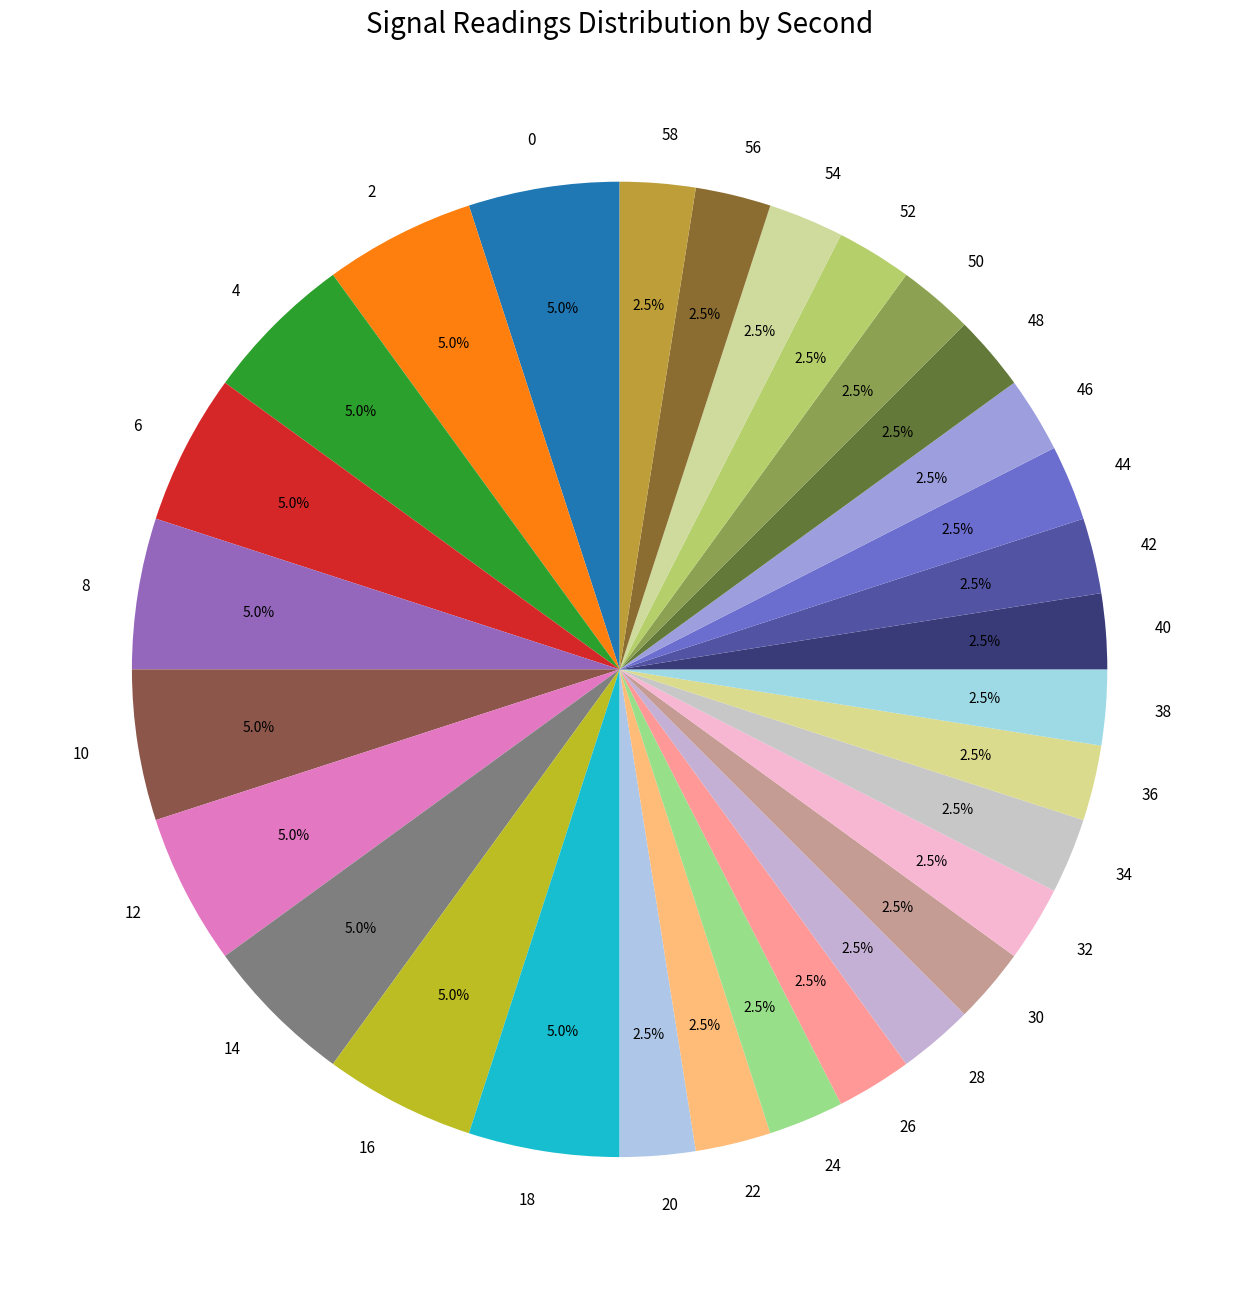

Does any single category account for the majority?

No